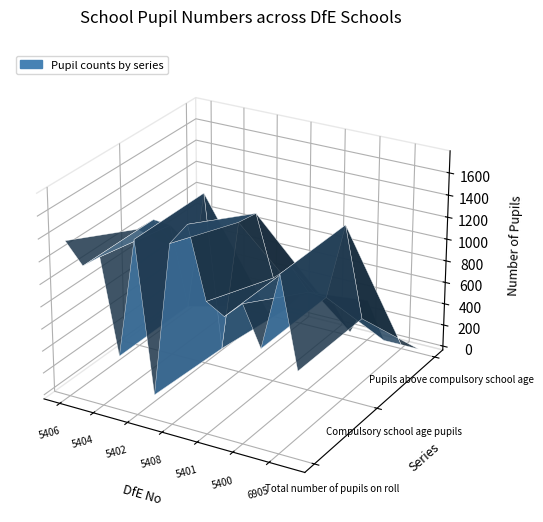

Reading left to right, what are all the values shown in this chart?

Total number of pupils on roll: 1362	1178	1295	453	1521	187	1560	1760	1139	1047	1197	850	1528	738
Compulsory school age pupils: 1052	1177	1162	453	1521	140	1333	1448	909	1047	857	850	1527	738
Pupils above compulsory school age: 310	1	133	0	0	47	227	312	230	0	340	0	1	0